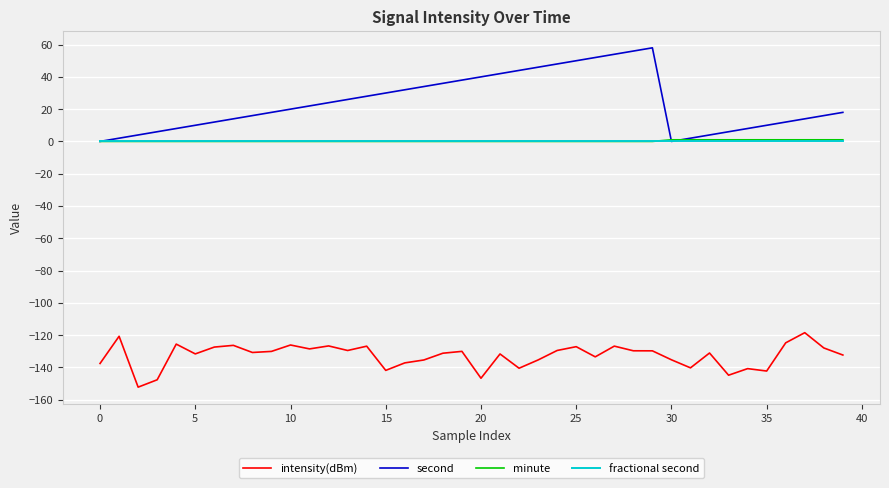

What is the maximum value for intensity(dBm)?

-118.5